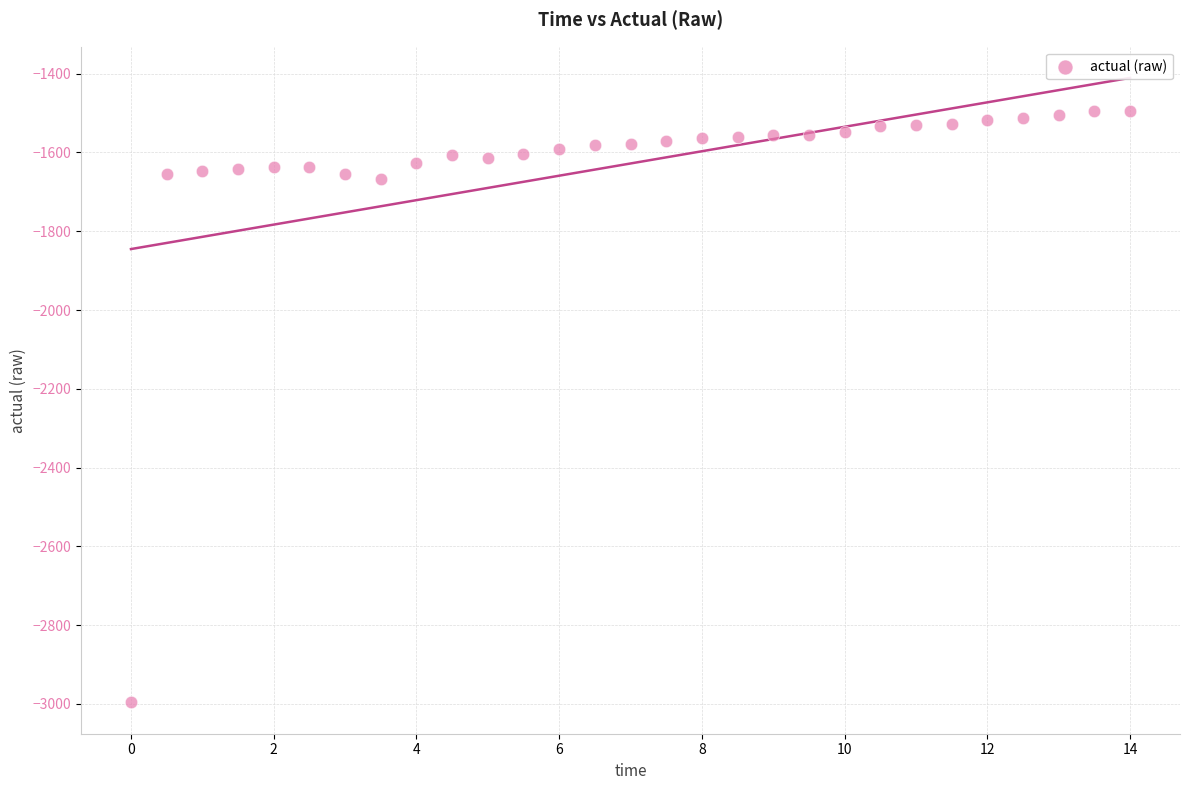

How many points are shown in the scatter plot?

29